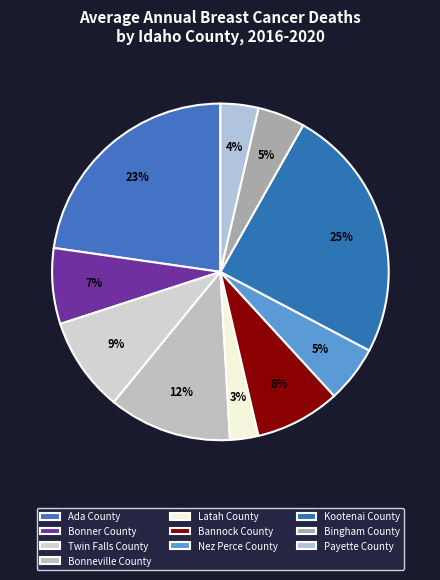

The Payette County slice represents 1% of the pie. True or false?

False